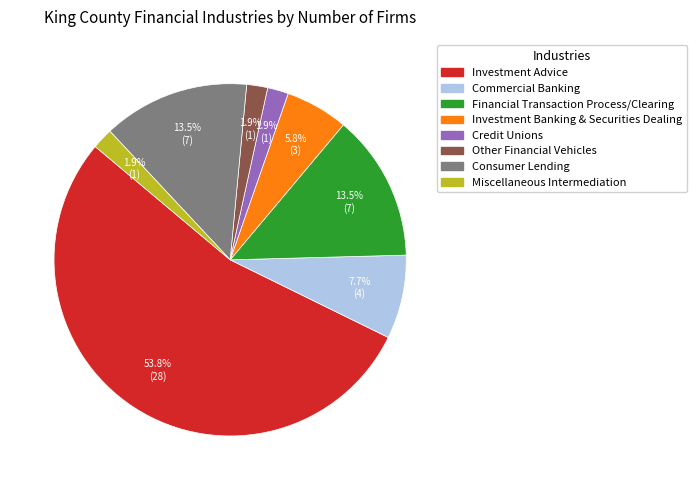

How many segments does this pie chart have?

8